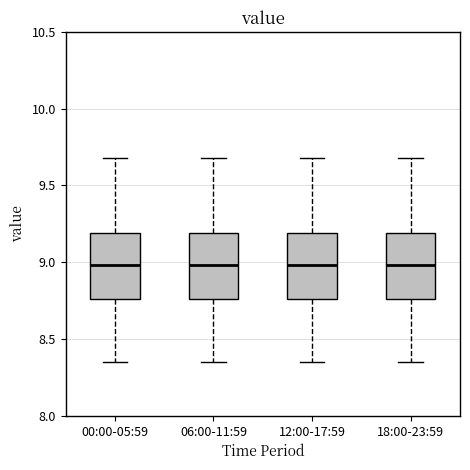

Reading left to right, transcribe this box plot: for each box, give where its median line is, the range the box spans, and where its two whiskers end, as read against the y-axis. The values are not printed on the chart, so give them approximately, as read against the axis.

00:00-05:59: median 9.00, box 8.75 to 9.20, whiskers 8.35 to 9.70
06:00-11:59: median 9.00, box 8.75 to 9.20, whiskers 8.35 to 9.70
12:00-17:59: median 9.00, box 8.75 to 9.20, whiskers 8.35 to 9.70
18:00-23:59: median 9.00, box 8.75 to 9.20, whiskers 8.35 to 9.70